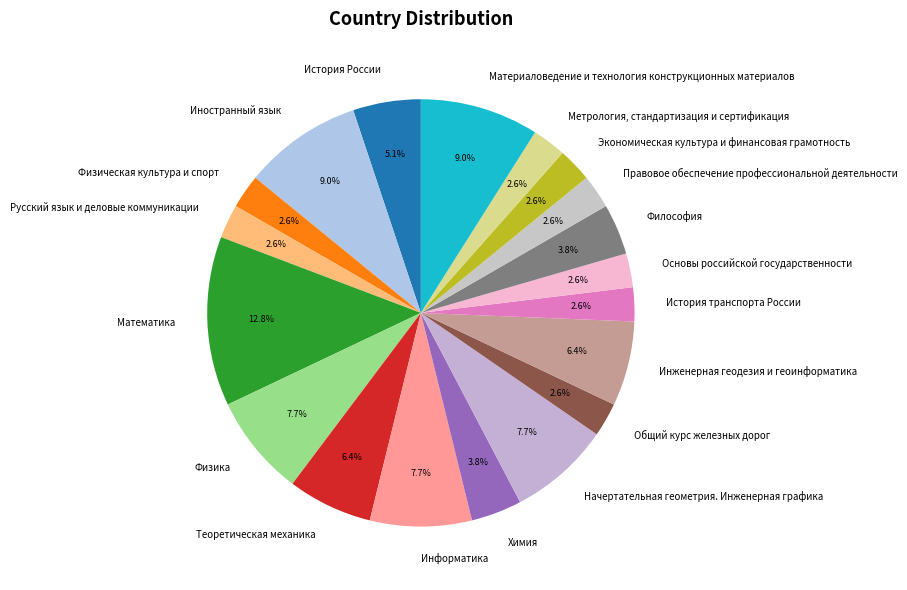

The Общий курс железных дорог slice represents 8% of the pie. True or false?

False